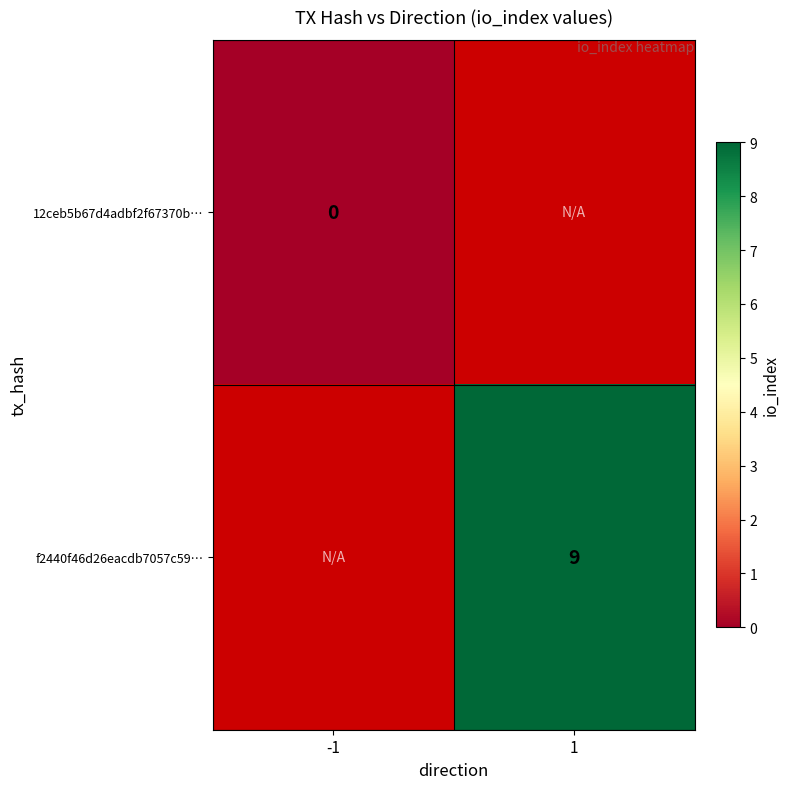

The f2440f46d26eacdb7057c59… series shows 3 at 1. True or false?

False